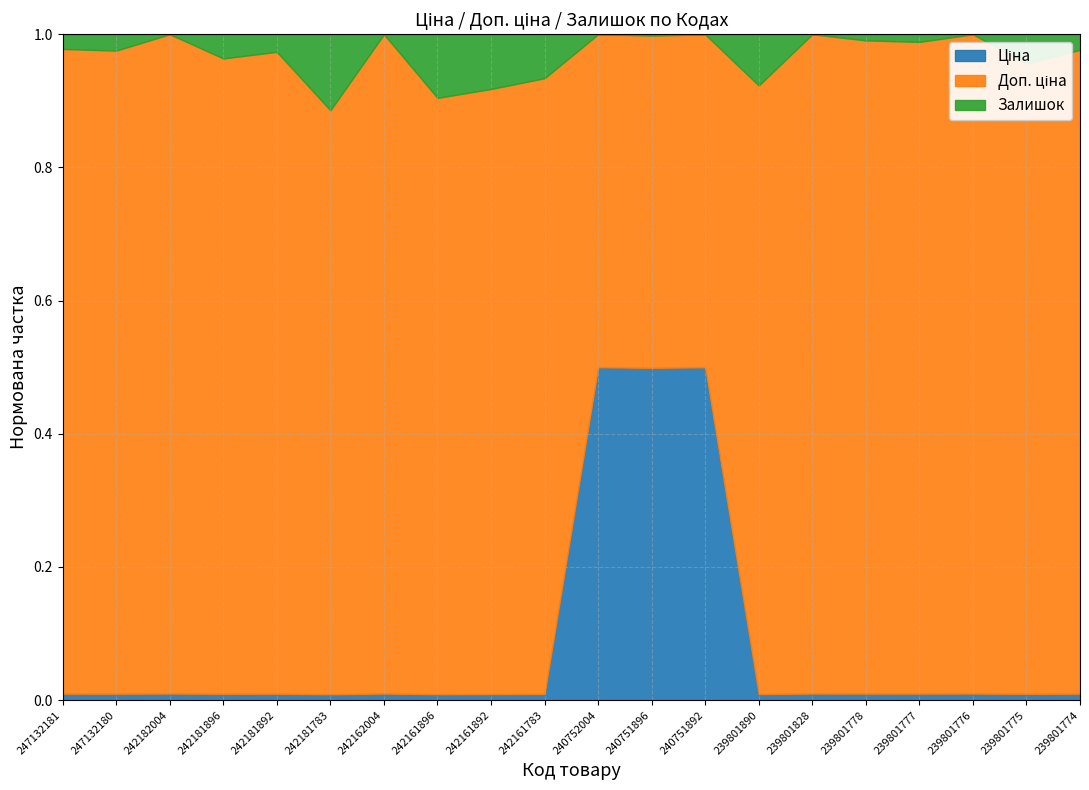

At how many categories does at least one series exceed 4206?

12